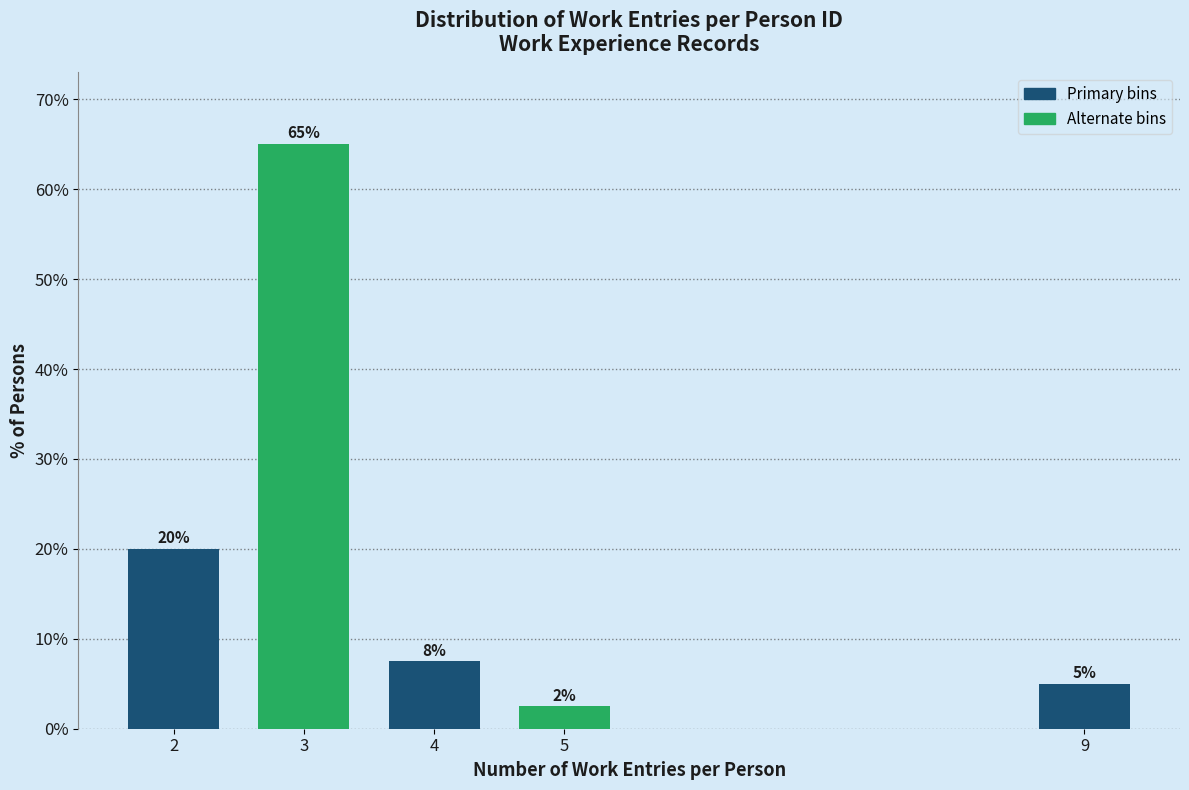

What value does the data have at 3?

65.0